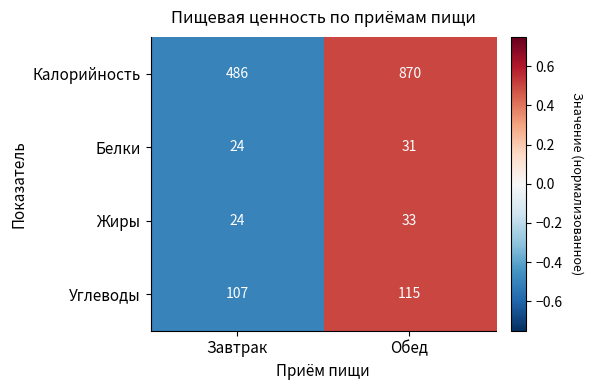

Which series changed the most between Завтрак and Обед?

Калорийность